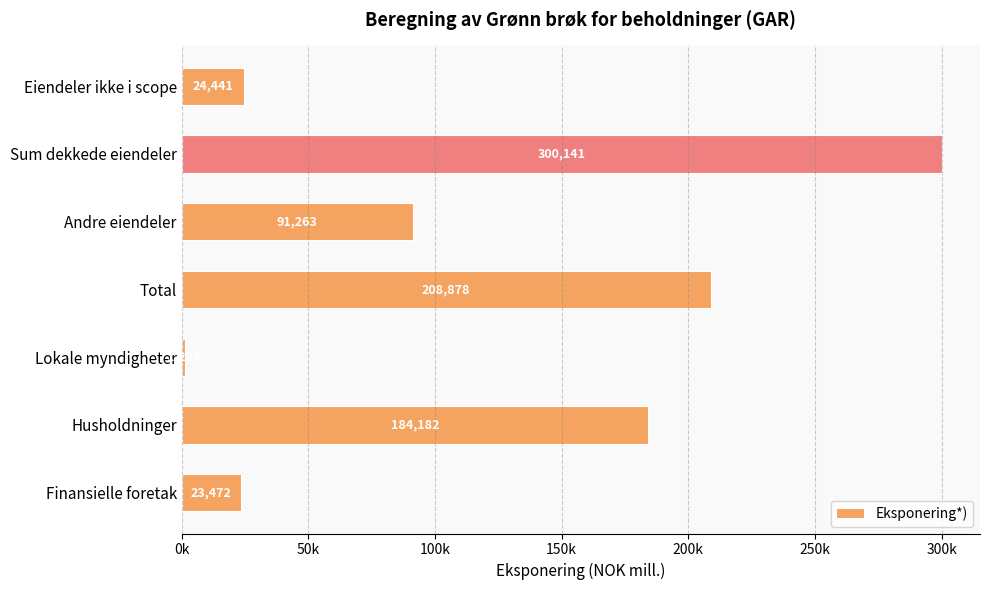

Does the chart contain any negative values?

No